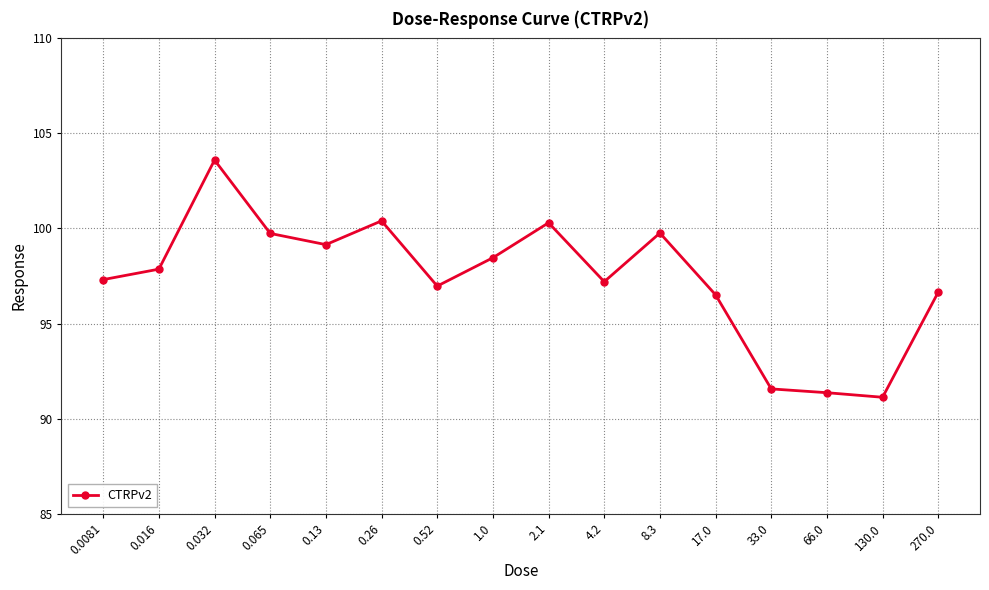

What position from the left is 0.065?

4